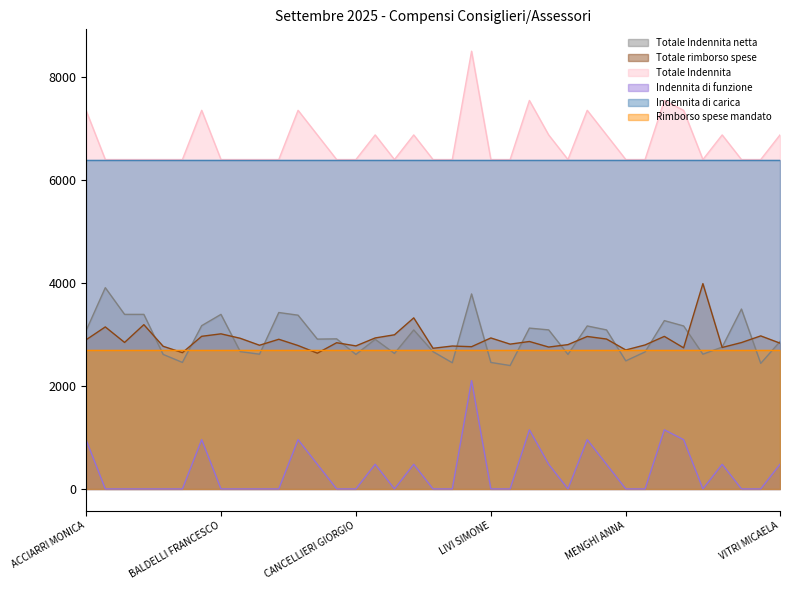

What is the difference between the highest and lowest values at LIVI SIMONE?

6400.0